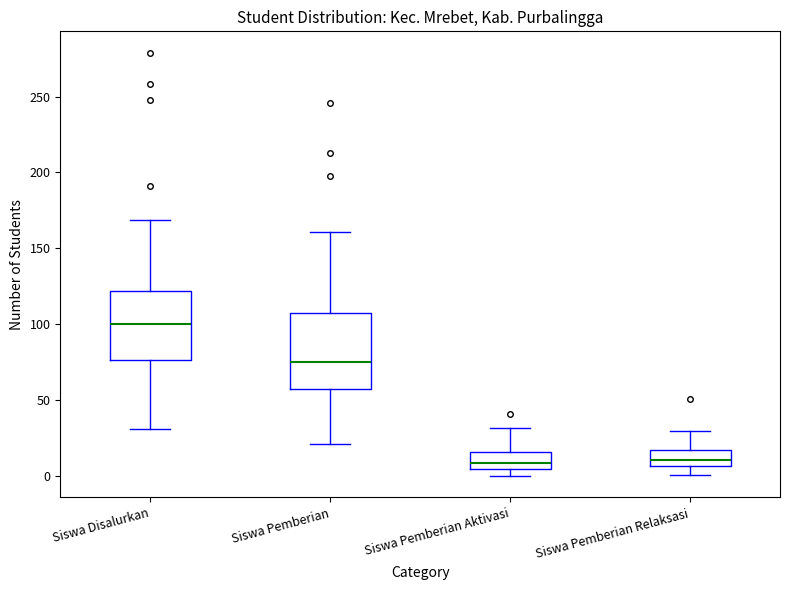

Reading left to right, read every box against the y-axis: the position of its median line, the range the box covers, and the ends of its whiskers. The values are not printed on the chart, so give them approximately, as read against the axis.

Siswa Disalurkan: median 100, box 75 to 120, whiskers 30 to 170
Siswa Pemberian: median 75, box 60 to 105, whiskers 20 to 160
Siswa Pemberian Aktivasi: median 10, box 5 to 15, whiskers 0 to 30
Siswa Pemberian Relaksasi: median 10, box 5 to 15, whiskers 0 to 30